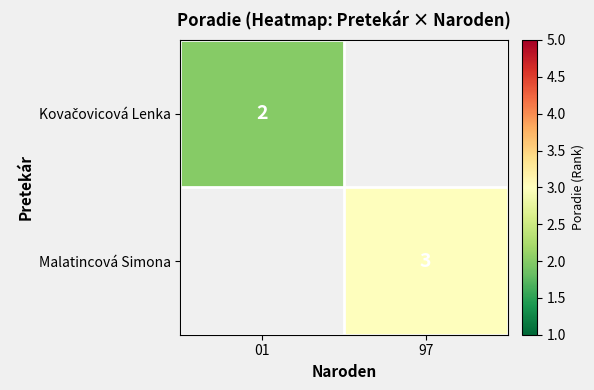

The value of Malatincová Simona at 97 is 2. True or false?

False